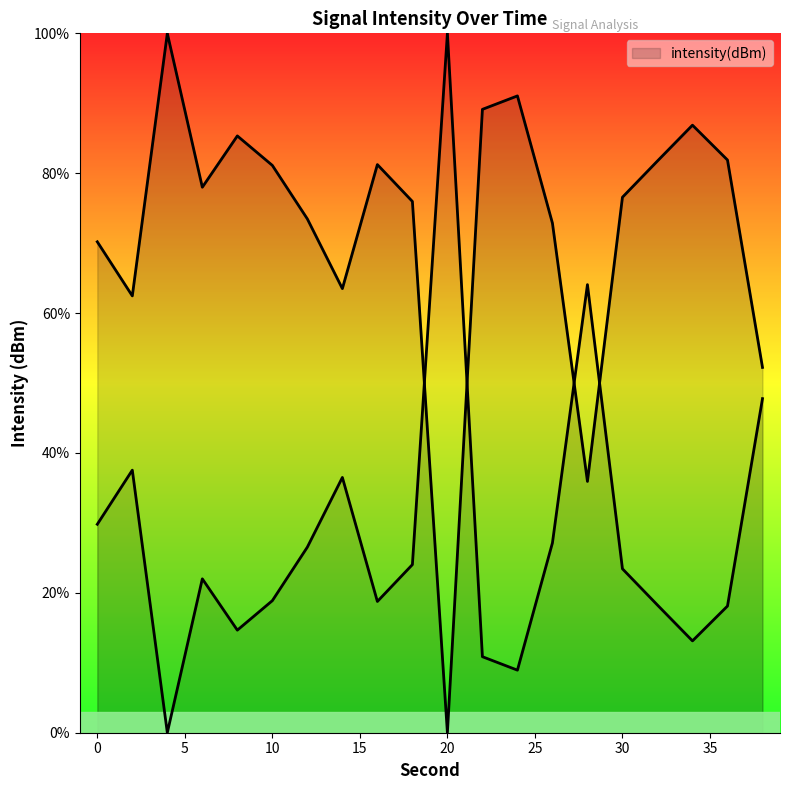

Which label corresponds to the largest value in the chart?

4